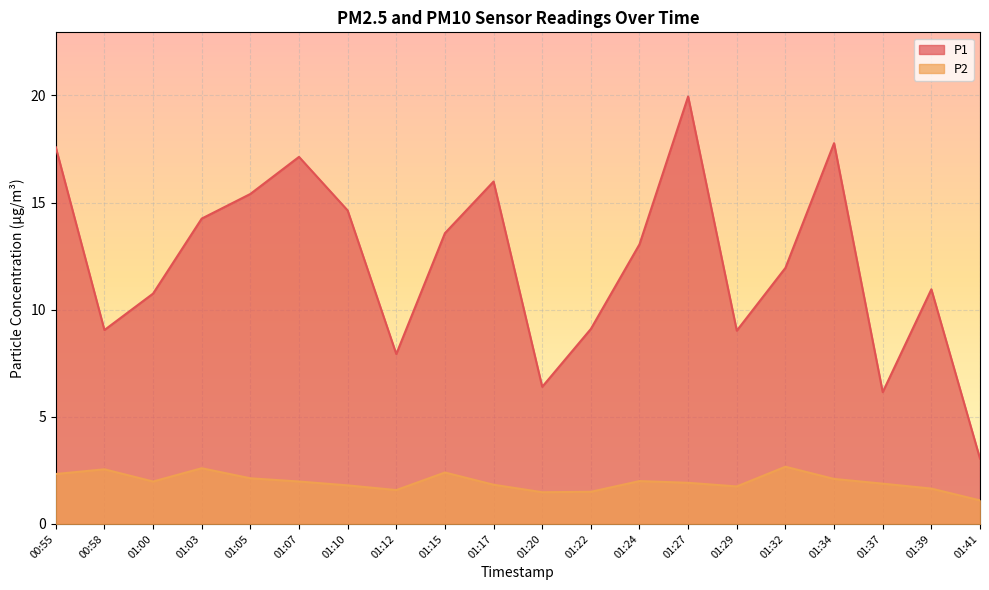

Rank the series by their average value, from lowest to highest.

P2, P1